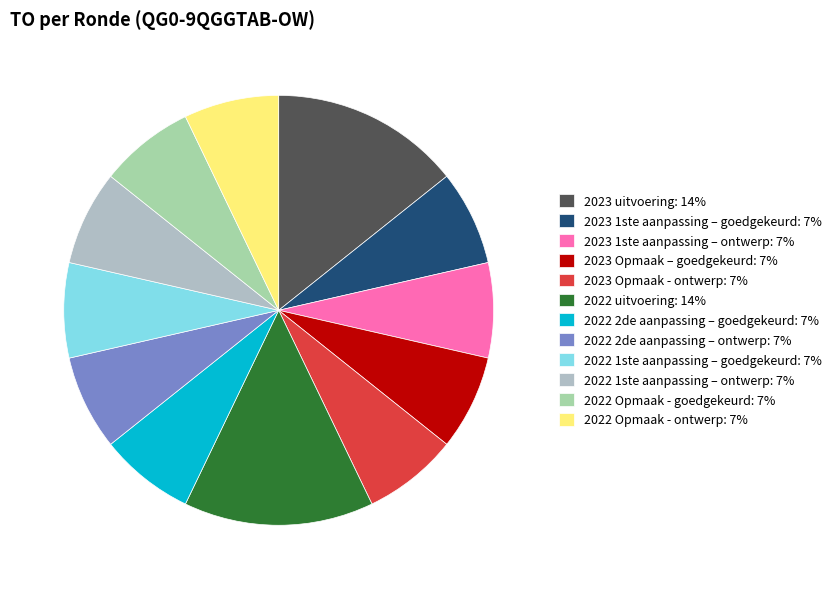

How many slices are in this pie chart?

12